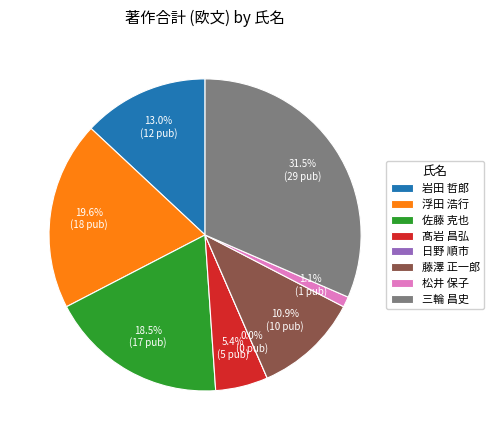

Is there any slice that represents more than half of the pie?

No